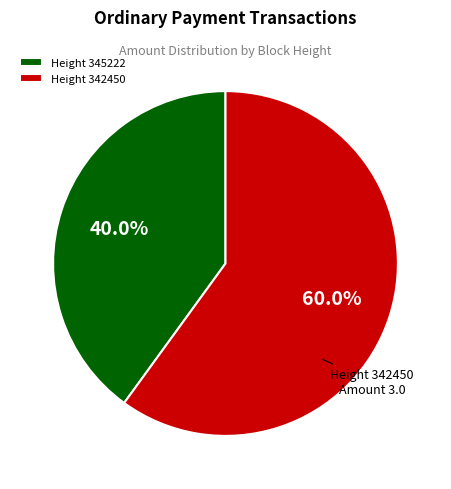

Between Height 345222 and Height 342450, which is larger?

Height 342450